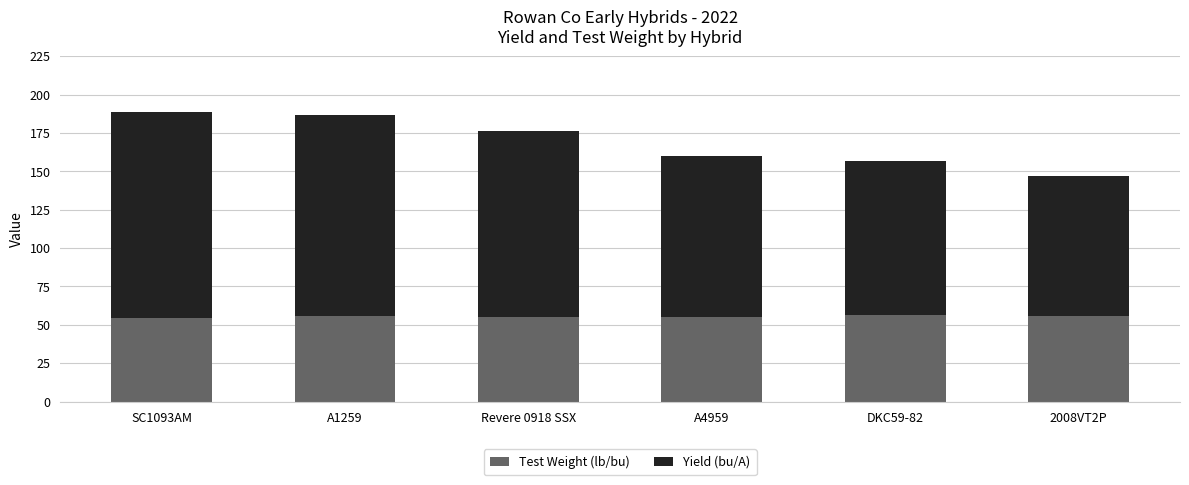

The value of Test Weight (lb/bu) at A1259 is 17.9. True or false?

False